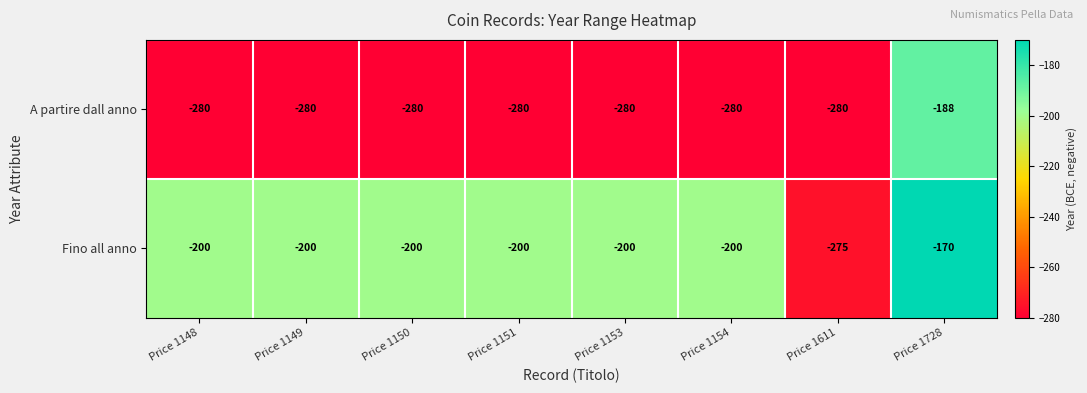

What is the lowest value of the A partire dall anno series?

-280